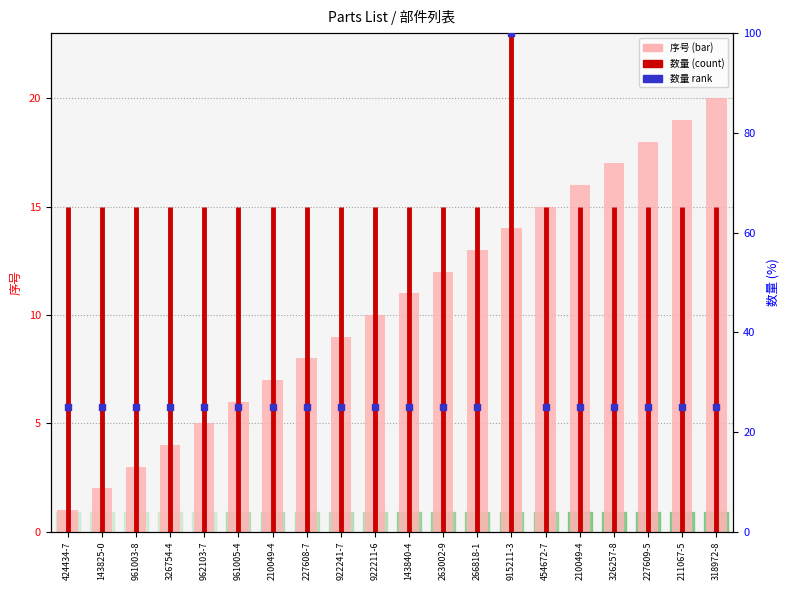

At how many categories does at least one series exceed 12?

20